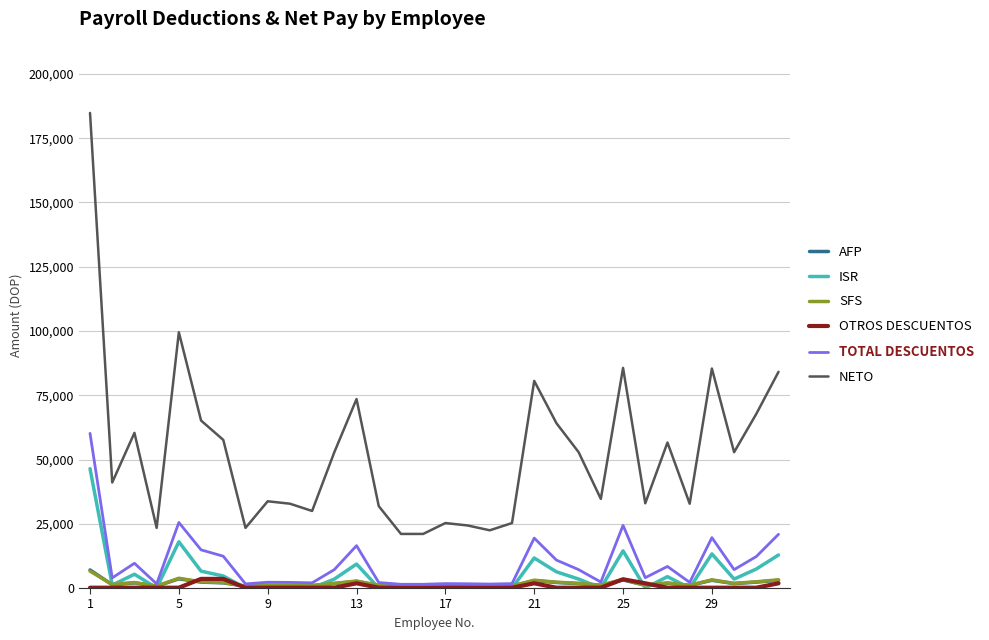

Which series has the largest total across all categories?

NETO